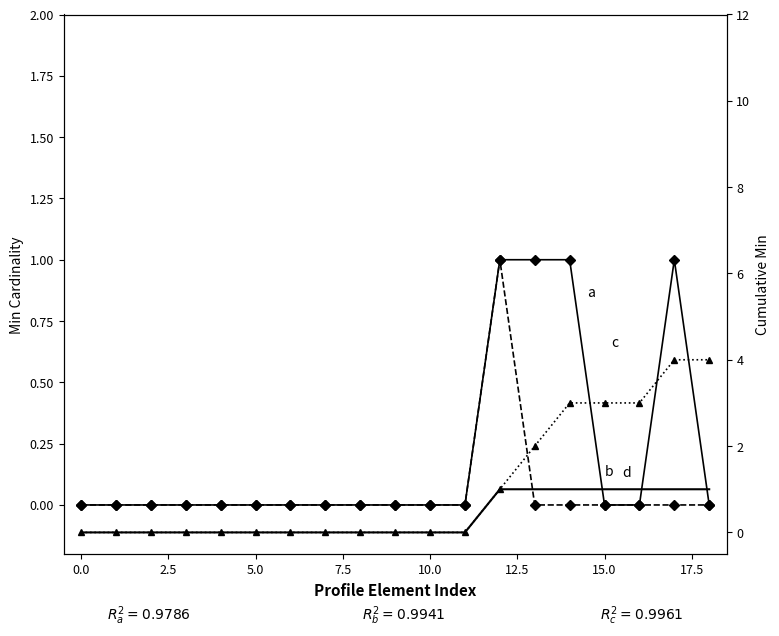

The Min series shows 0 at 15. True or false?

True